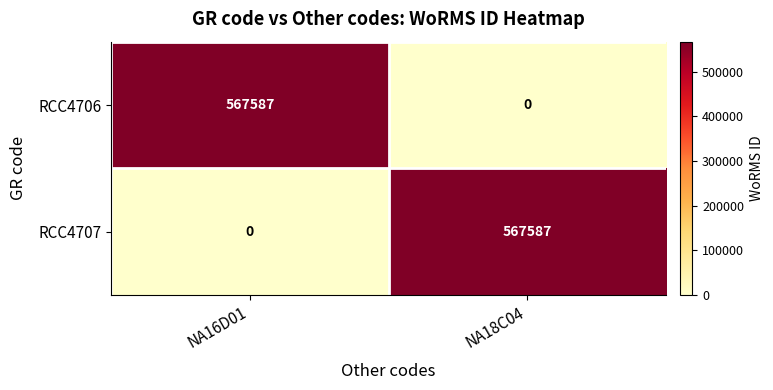

How many data points in RCC4707 are less than 567587?

1